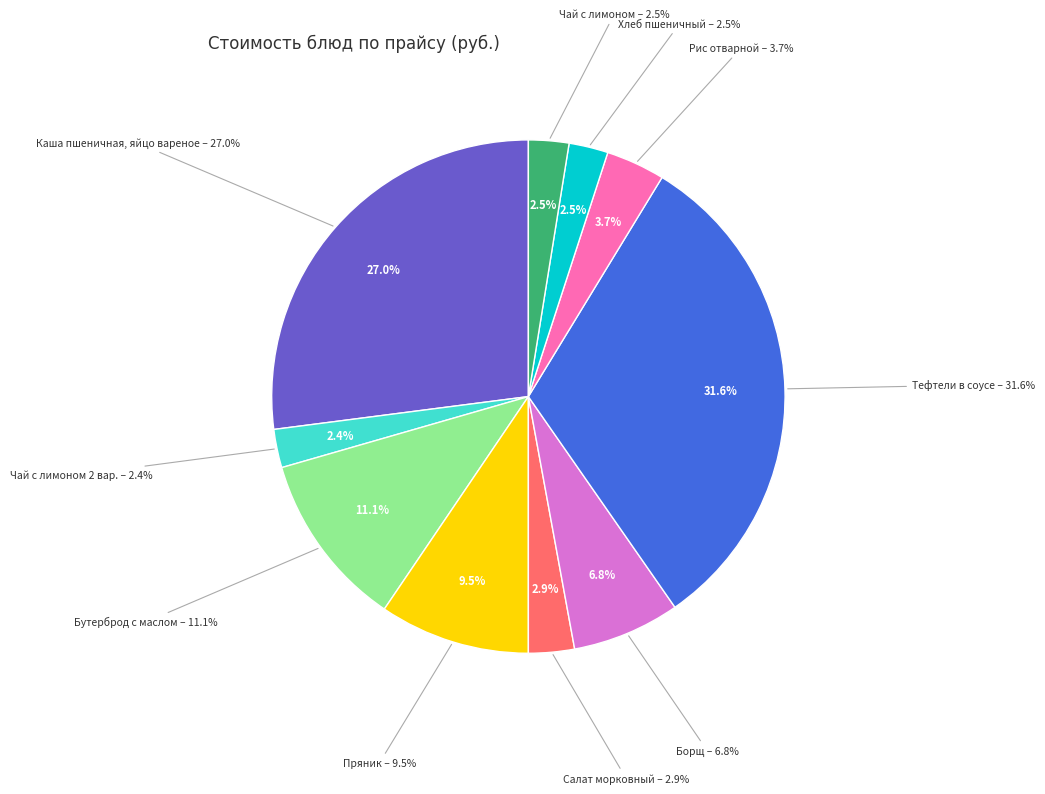

The Бутерброд с маслом slice represents 11% of the pie. True or false?

True